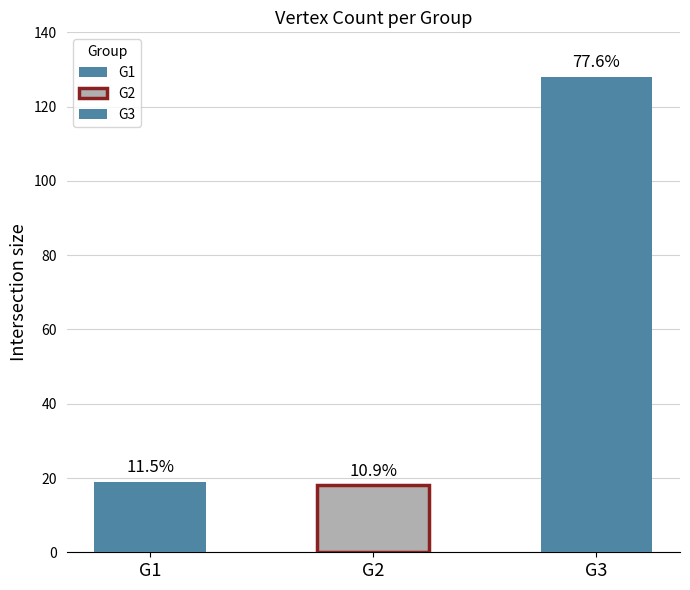

Rank the categories by value from lowest to highest.

G2, G1, G3